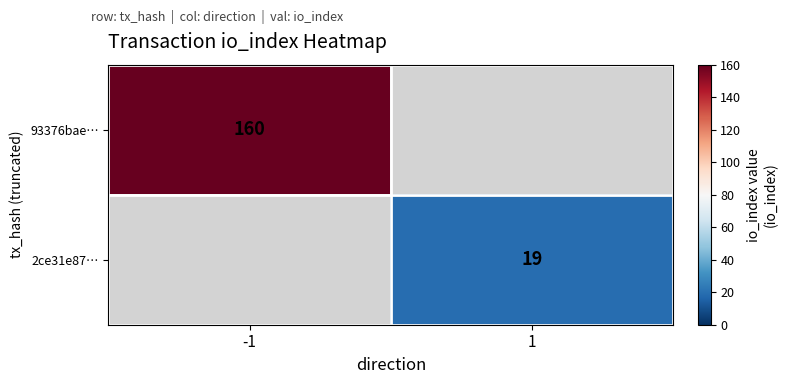

The value of 93376bae… at -1 is 35.4. True or false?

False